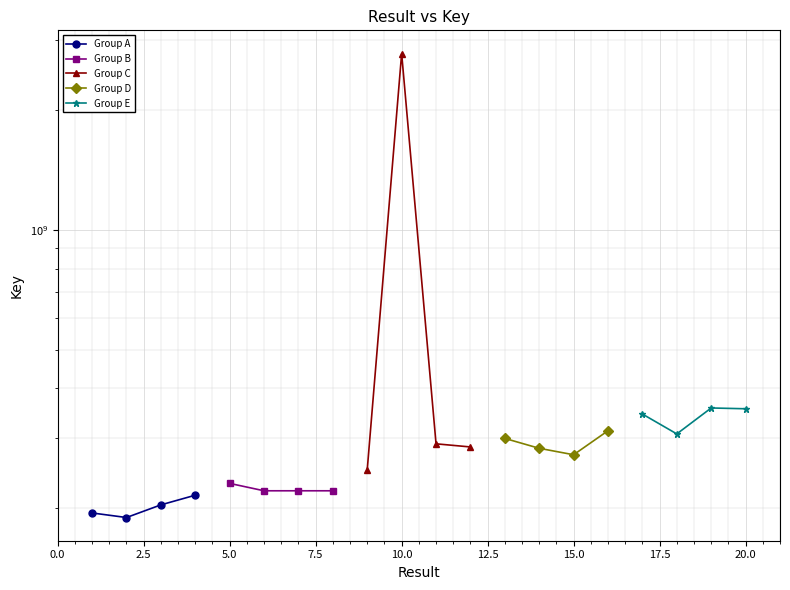

The Group D series shows 368950324.9 at 2.5. True or false?

False